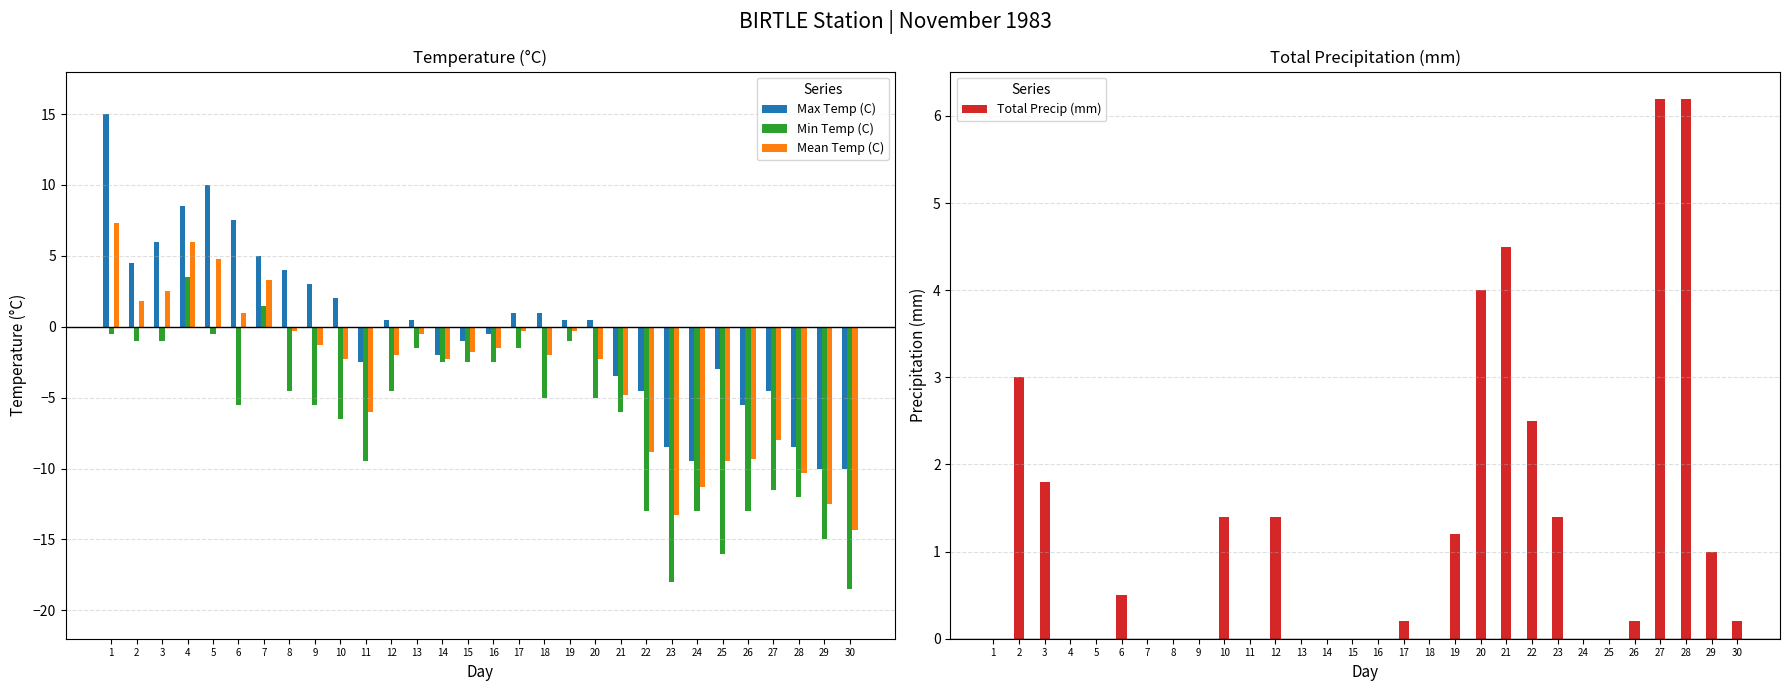

Does the chart contain stacked bars?

No